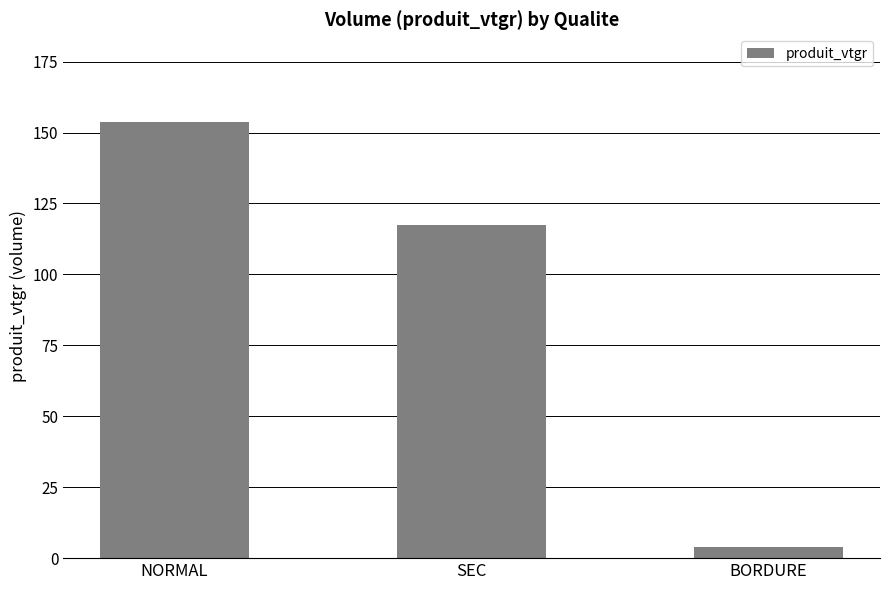

Reading right to left, extract all data points from this chart.

BORDURE=4.1	SEC=117.4	NORMAL=153.9